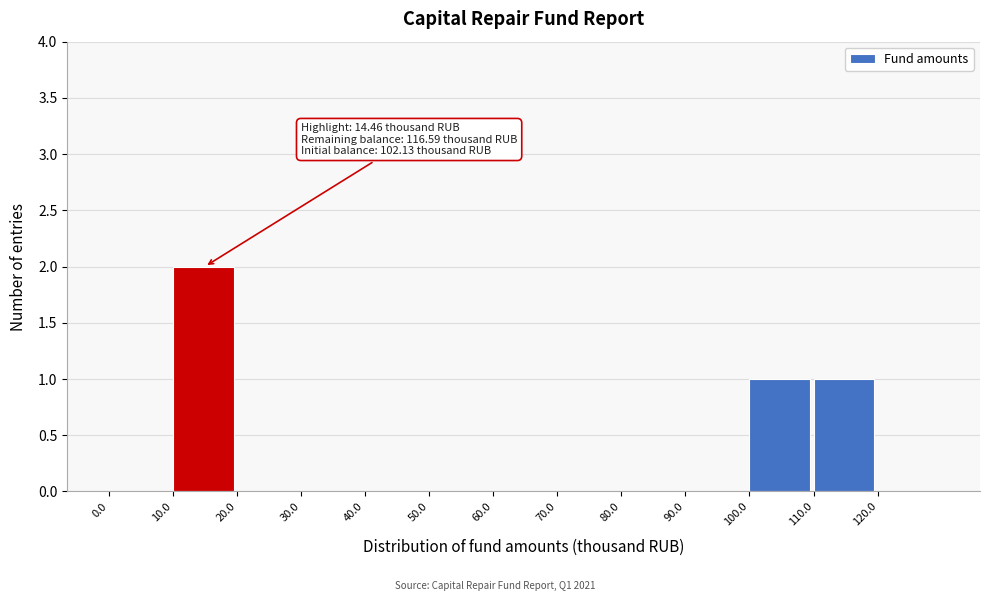

Which range on the x-axis has the tallest bar?

10 to 20